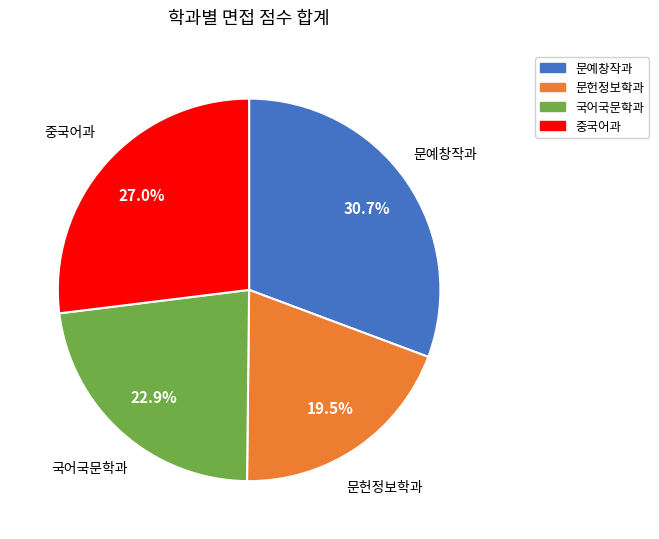

Rank the categories by value from lowest to highest.

문헌정보학과, 국어국문학과, 중국어과, 문예창작과